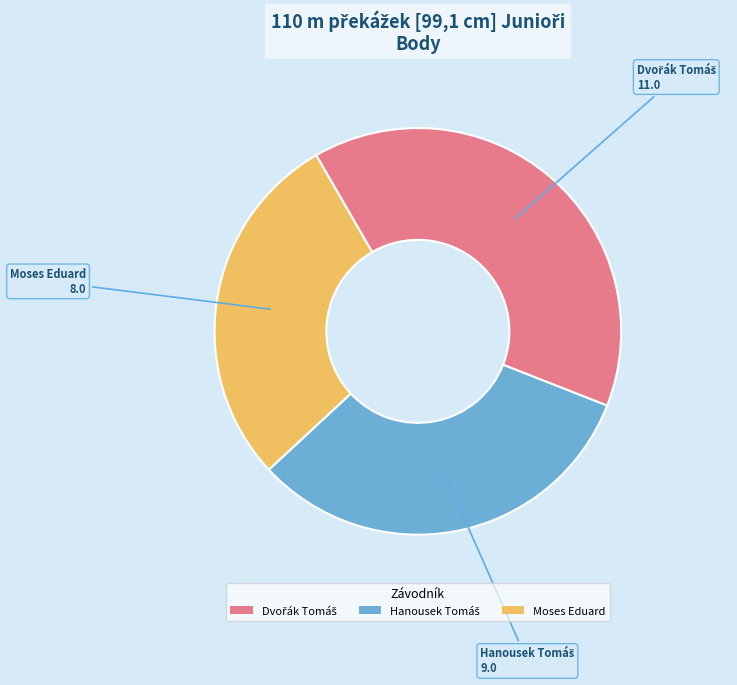

Which slice is the smallest?

Moses Eduard